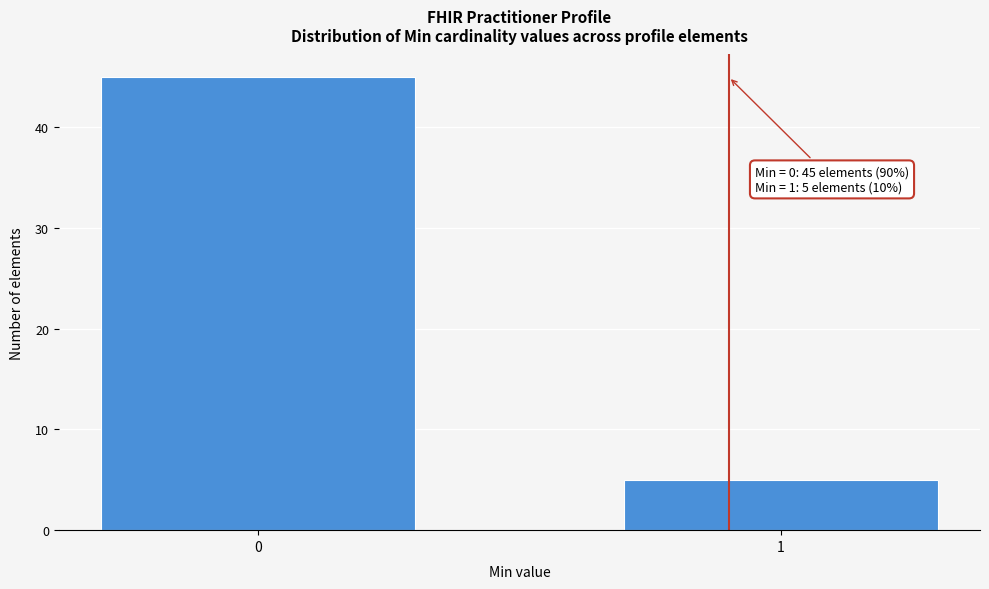

Reading left to right, list all the values displayed in this chart.

0=45	1=5